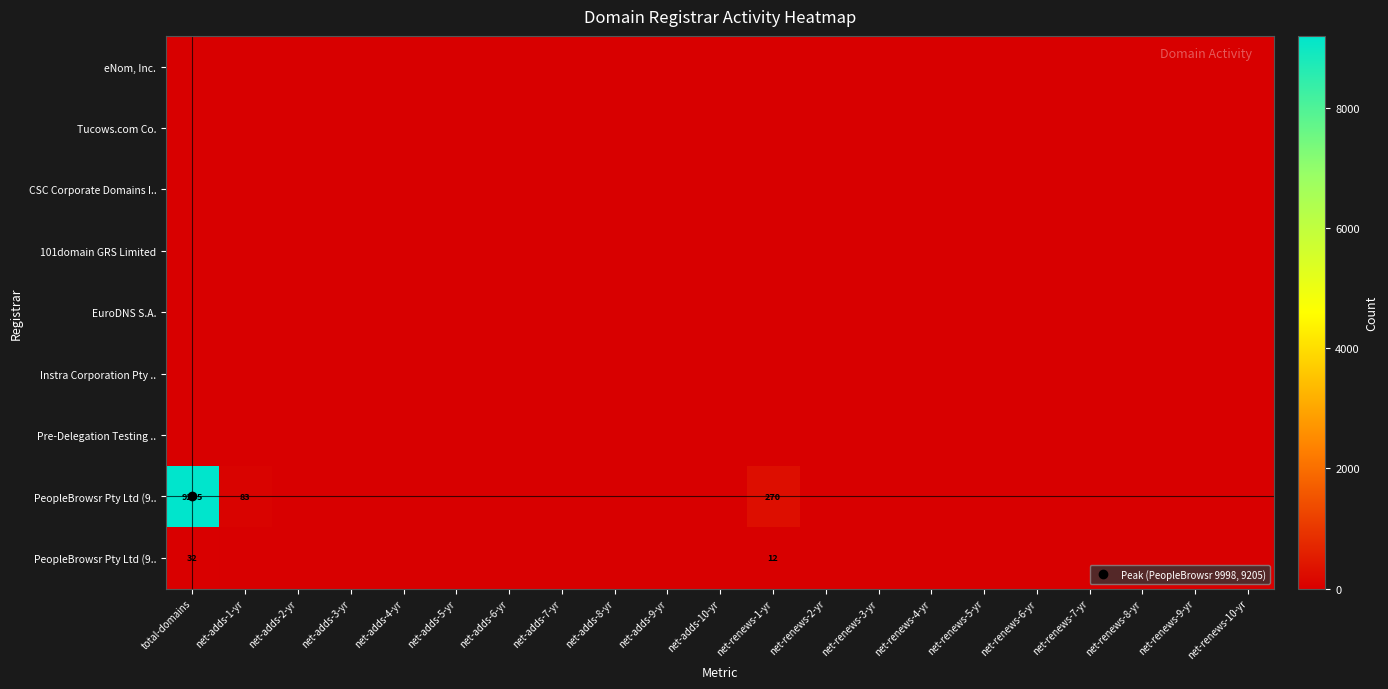

At which category is the sum across all series the highest?

total-domains